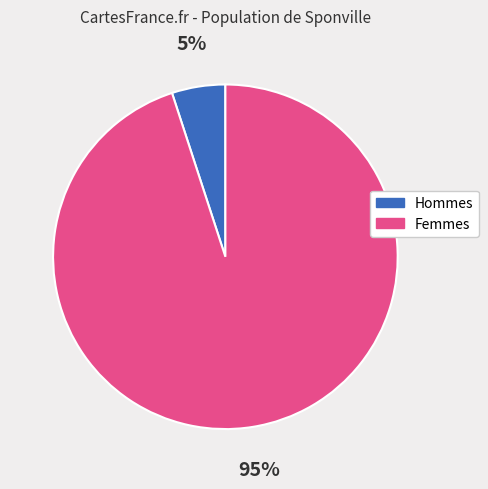

To the nearest percent, what is the average slice percentage?

50%